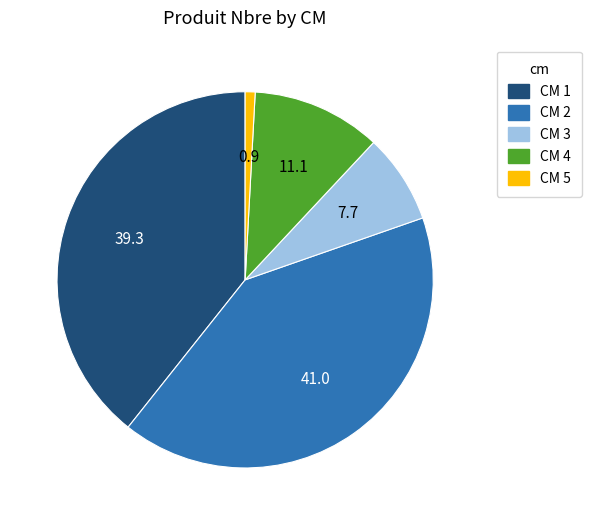

Is the sum of CM 2 and CM 4 greater than half?

Yes